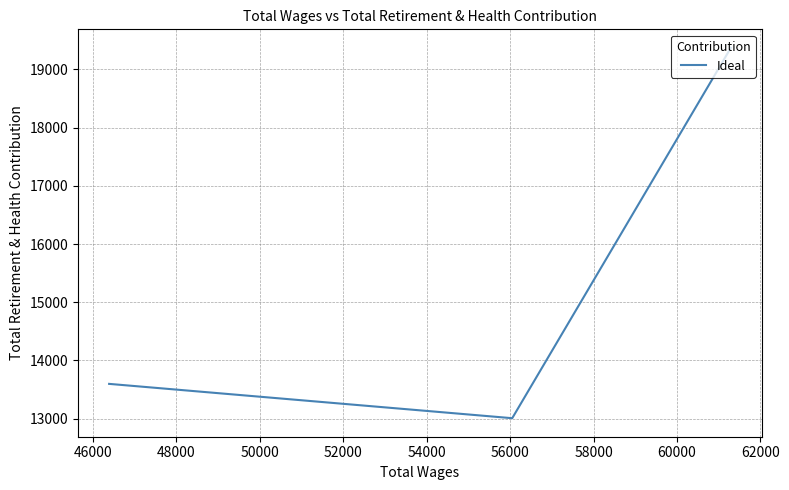

How many values are below 13597?

1